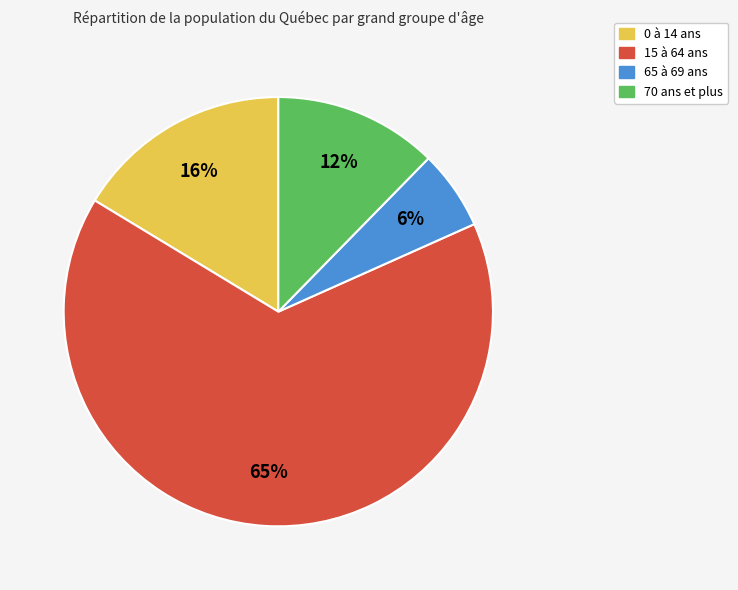

Which has a higher value, 15 à 64 ans or 70 ans et plus?

15 à 64 ans